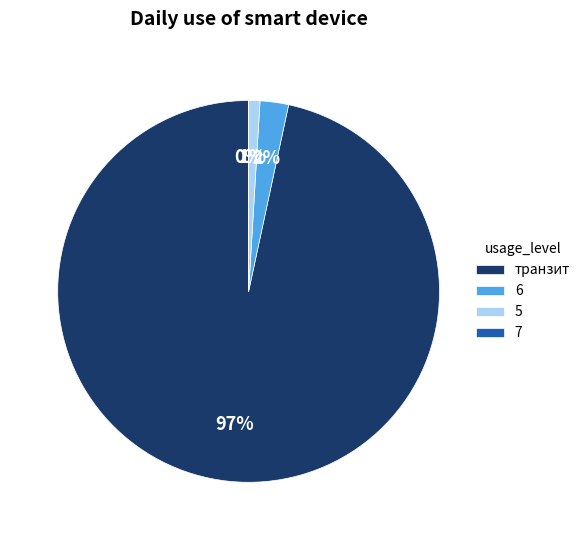

Is it true that 5 is 1% of the pie?

True